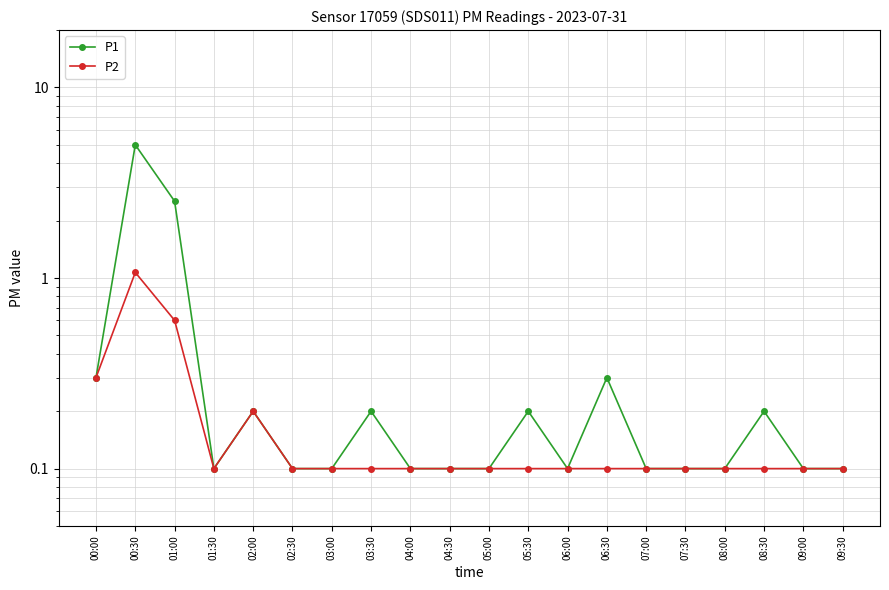

List the series in order of their overall mean, highest first.

P1, P2